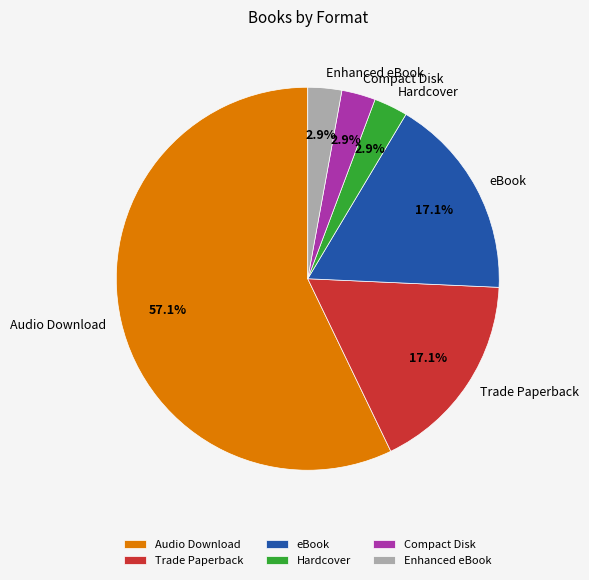

The Audio Download slice represents 49% of the pie. True or false?

False